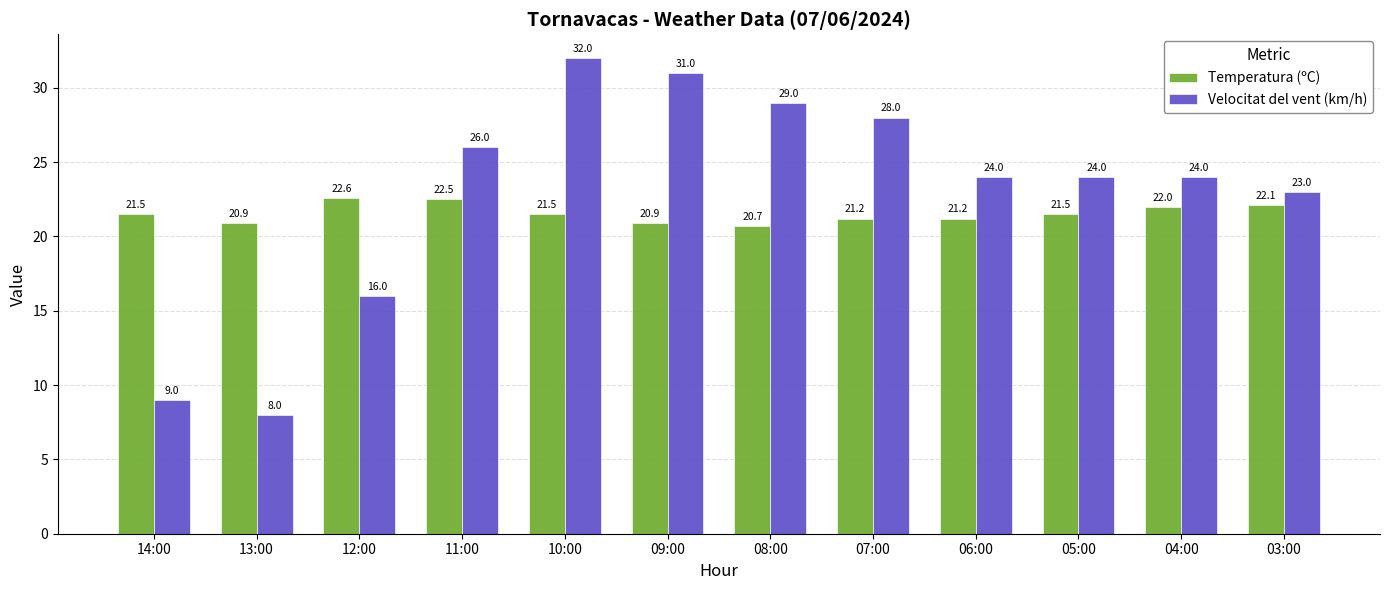

Between 13:00 and 10:00, which series saw the biggest shift?

Velocitat del vent (km/h)